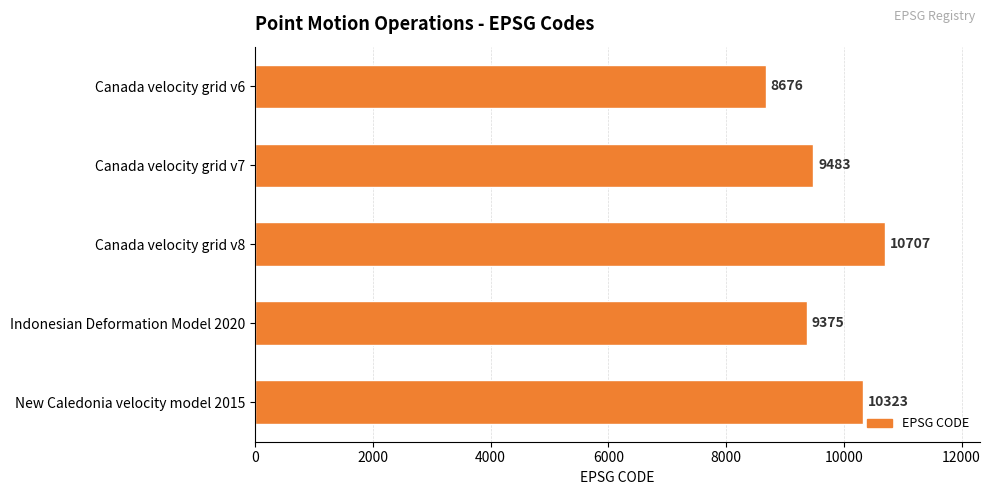

Rank the categories by value from lowest to highest.

Canada velocity grid v6, Indonesian Deformation Model 2020, Canada velocity grid v7, New Caledonia velocity model 2015, Canada velocity grid v8